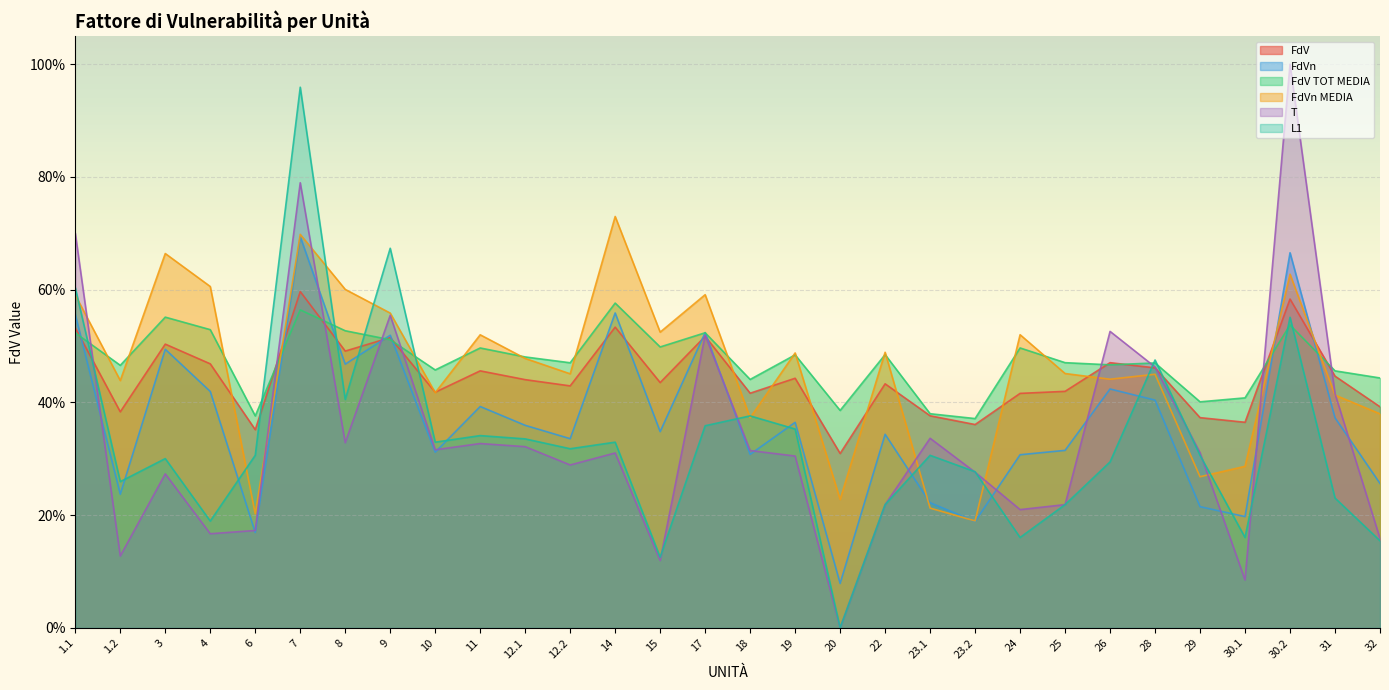

Rank the series at 12.2 from lowest to highest value.

T, L1, FdVn, FdV, FdVn MEDIA, FdV TOT MEDIA